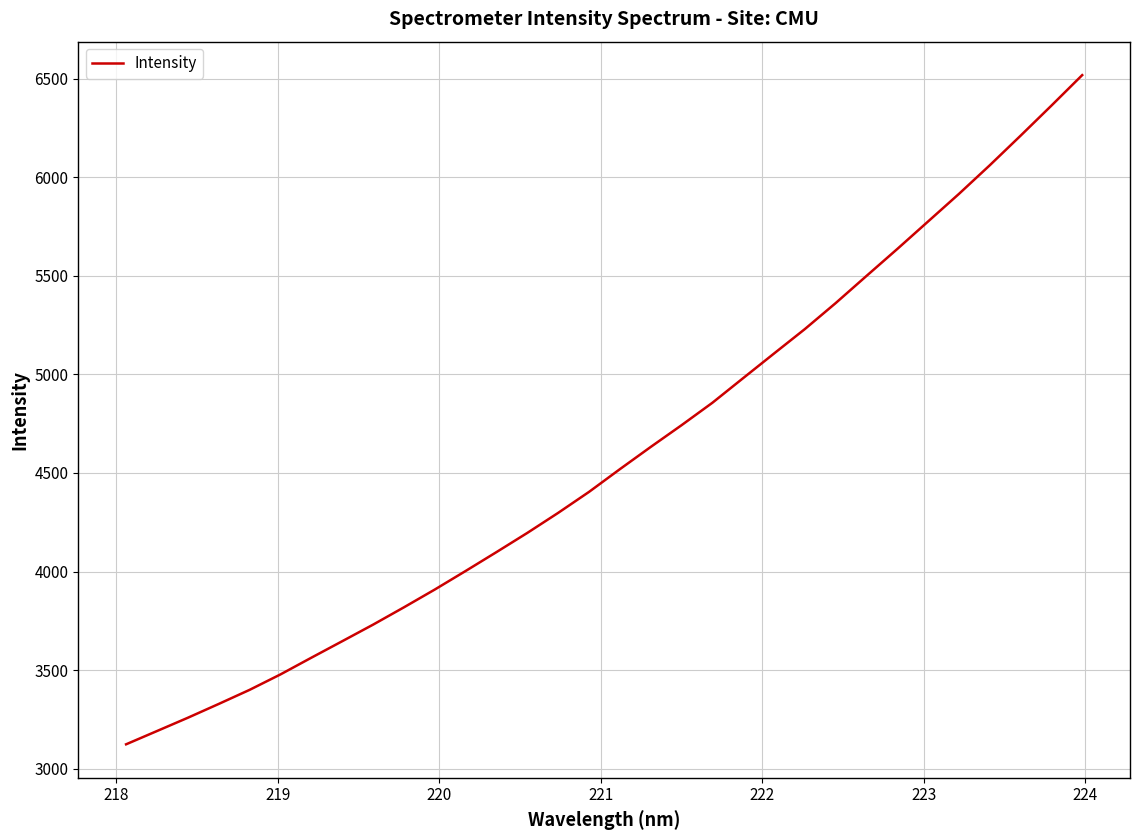

What is the minimum value shown in the chart?

3124.2